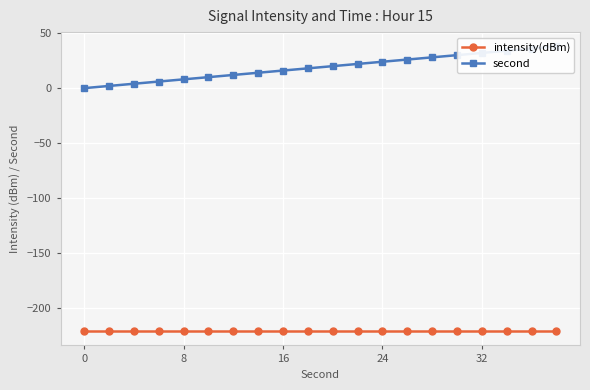

What is the label of the 4th point from the left?

24